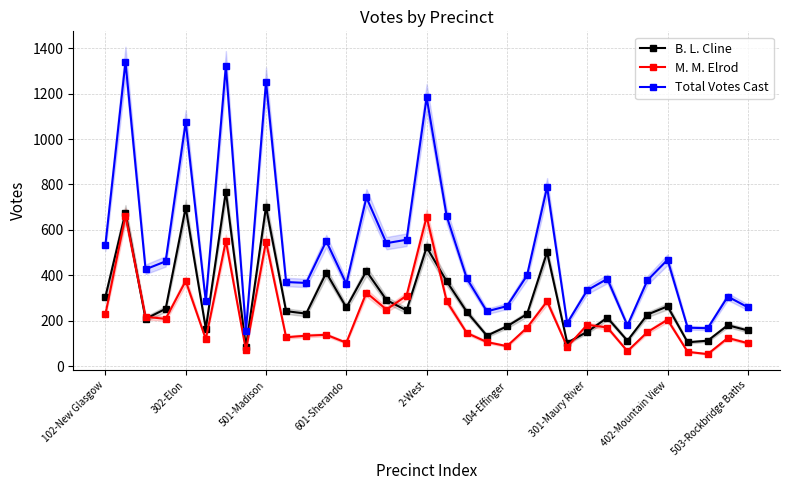

At how many categories does at least one series exceed 477?

12